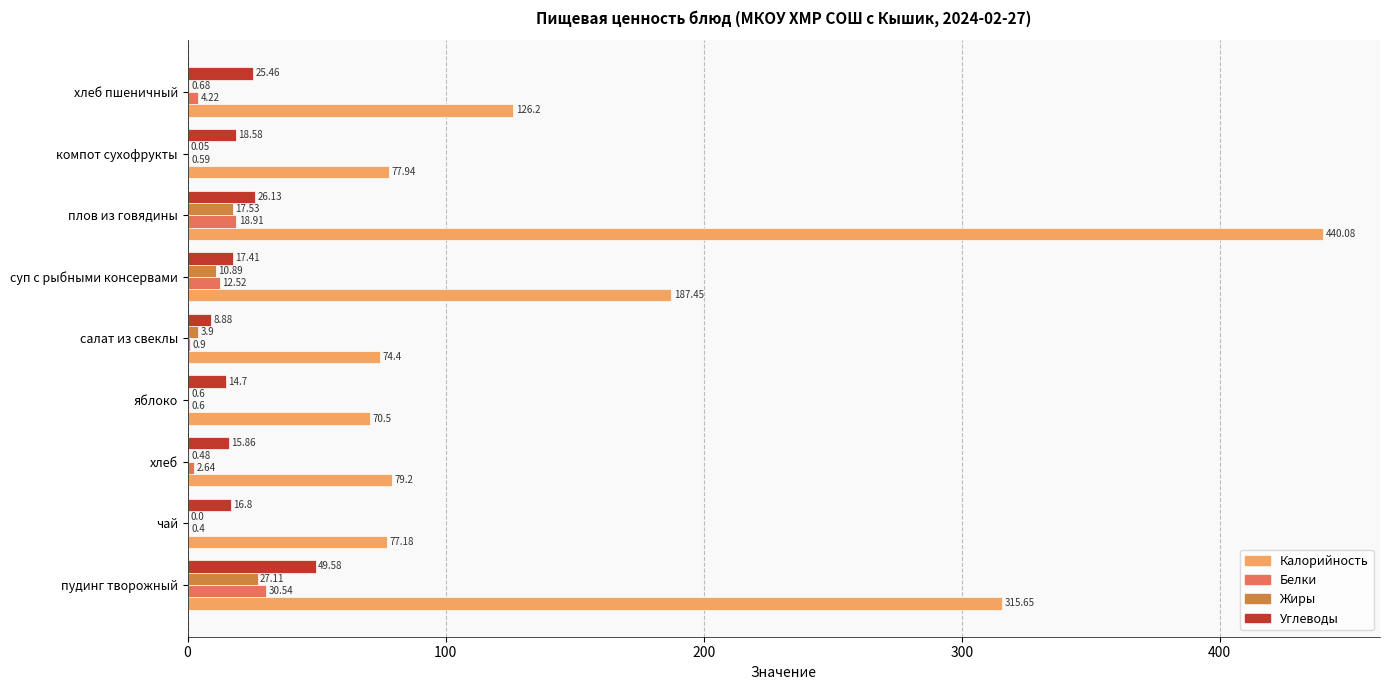

At which category does the chart reach its peak across all series?

плов из говядины